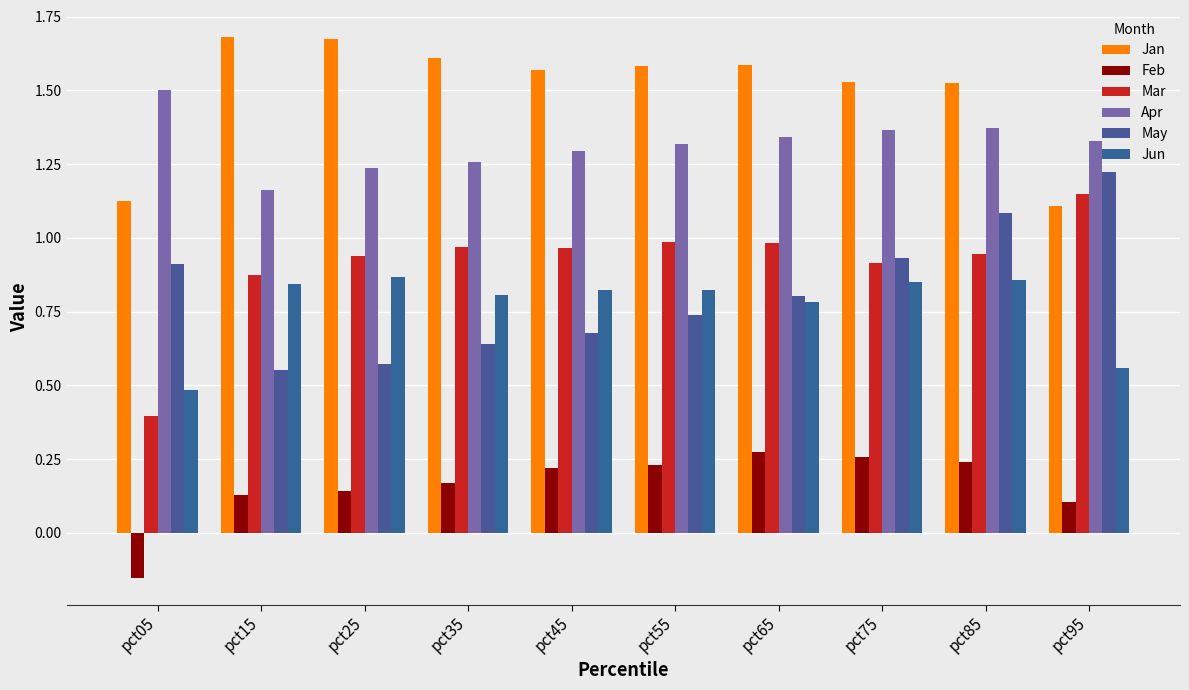

Reading right to left, what are all the values shown in this chart?

Jan: 1.1	1.5	1.5	1.6	1.6	1.6	1.6	1.7	1.7	1.1
Feb: 0.1	0.2	0.3	0.3	0.2	0.2	0.2	0.1	0.1	-0.2
Mar: 1.1	0.9	0.9	1.0	1.0	1.0	1.0	0.9	0.9	0.4
Apr: 1.3	1.4	1.4	1.3	1.3	1.3	1.3	1.2	1.2	1.5
May: 1.2	1.1	0.9	0.8	0.7	0.7	0.6	0.6	0.6	0.9
Jun: 0.6	0.9	0.9	0.8	0.8	0.8	0.8	0.9	0.8	0.5